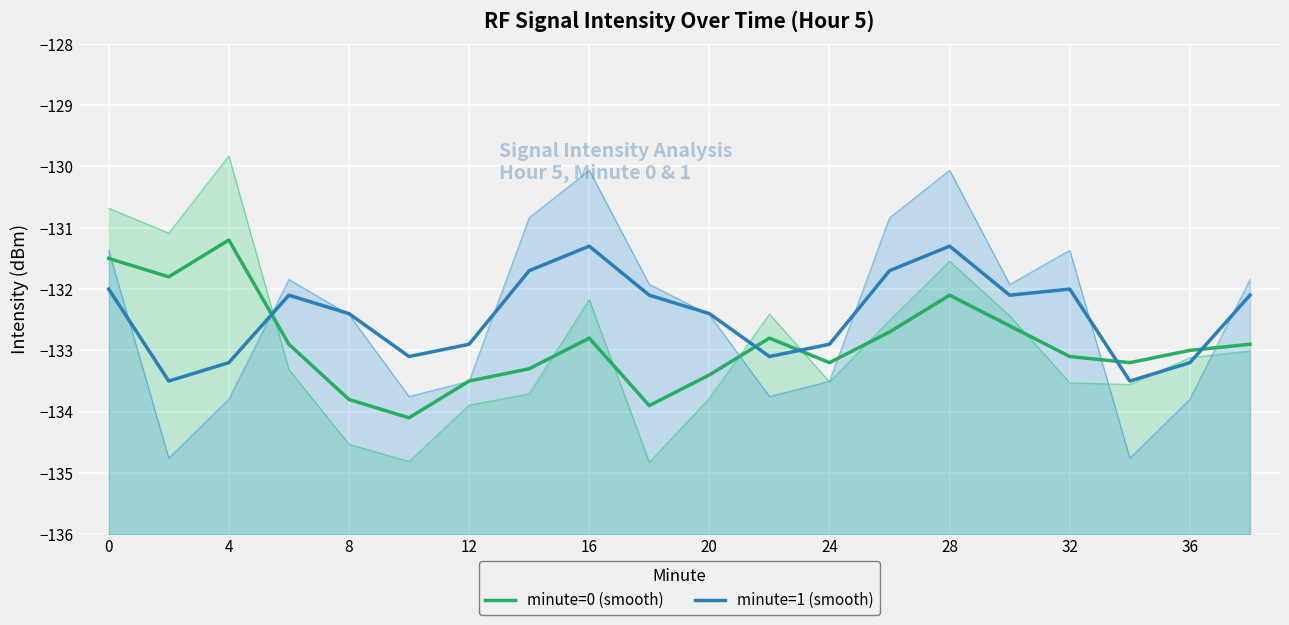

What is the maximum value for minute=0 (smooth)?

-131.2